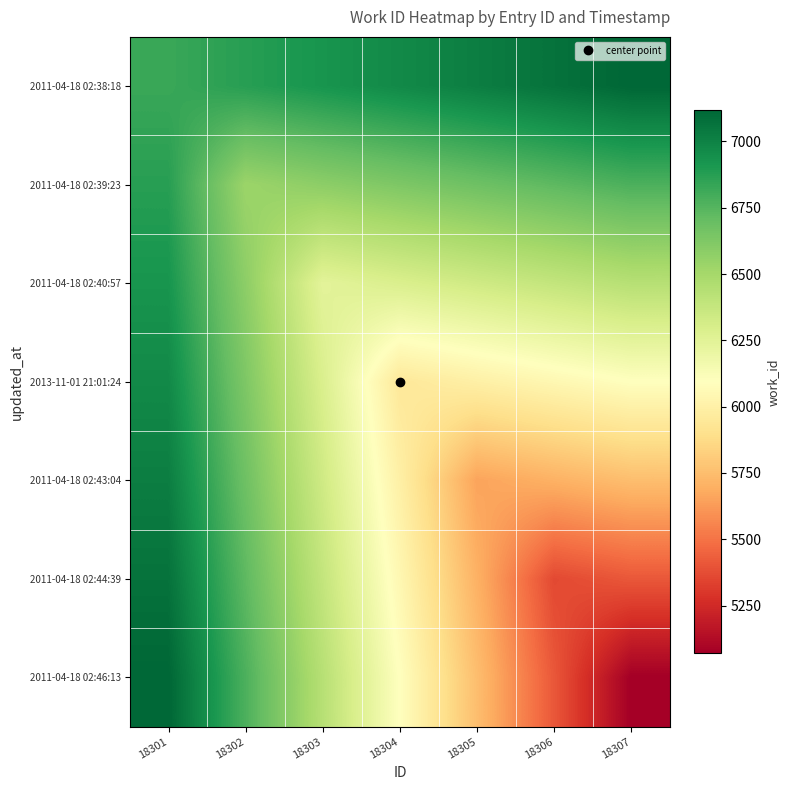

Rank the series at 18301 from highest to lowest value.

2011-04-18 02:46:13, 2011-04-18 02:44:39, 2011-04-18 02:43:04, 2013-11-01 21:01:24, 2011-04-18 02:40:57, 2011-04-18 02:39:23, 2011-04-18 02:38:18